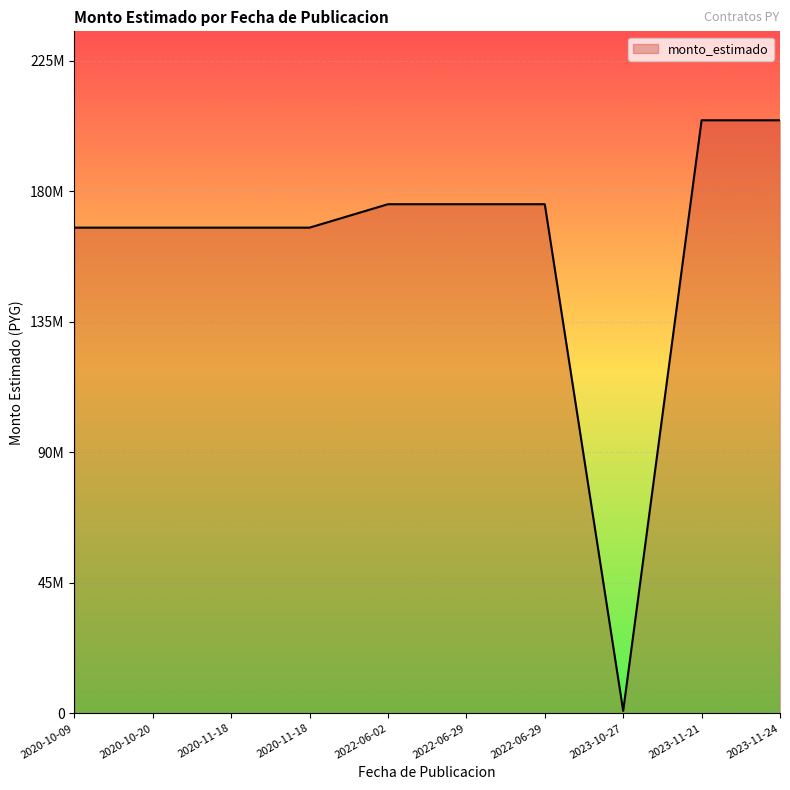

At which label does the data first exceed 175988000?

2023-11-21